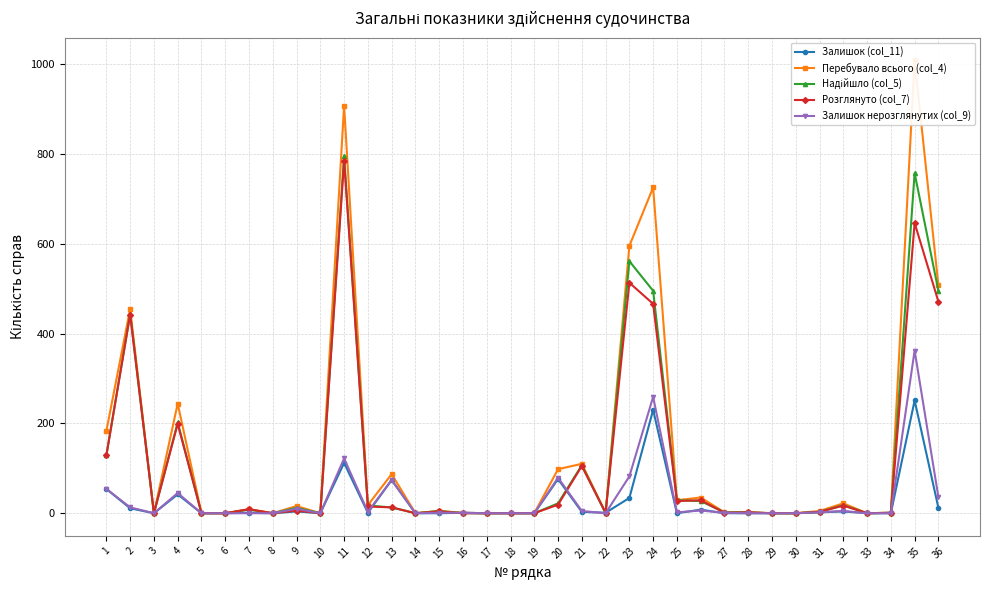

What is the sum of the Надійшло (col_5) values at 25 and 2?

473